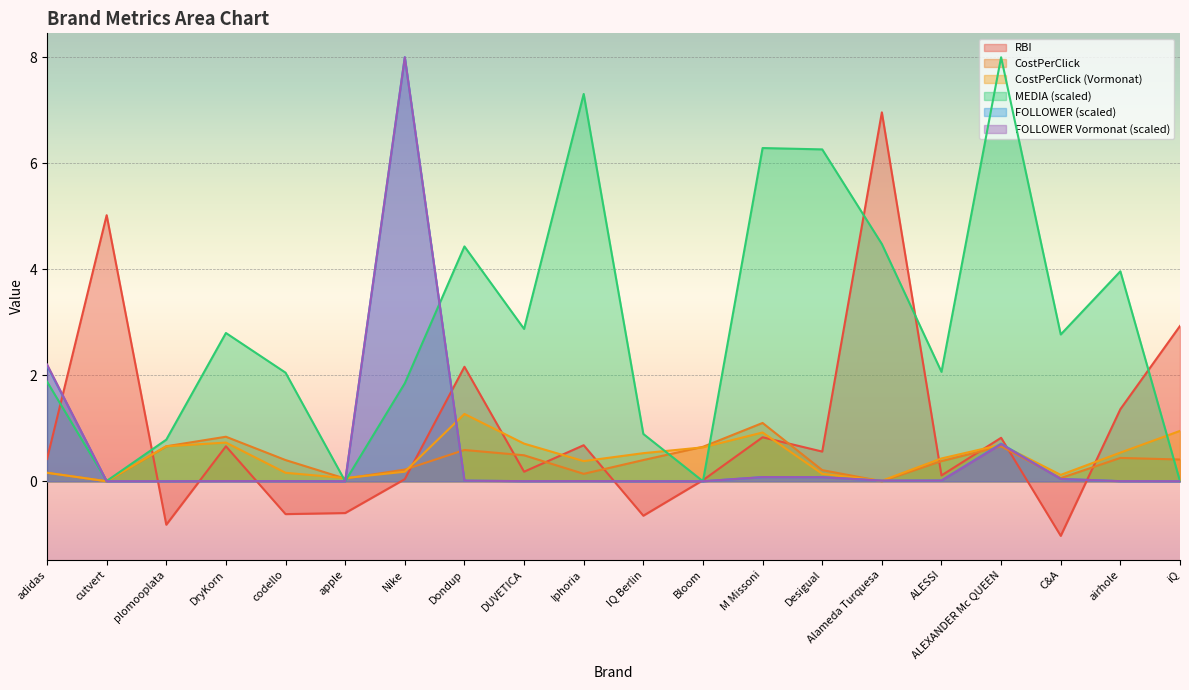

What is the difference between the highest and lowest values at Nike?

8.0